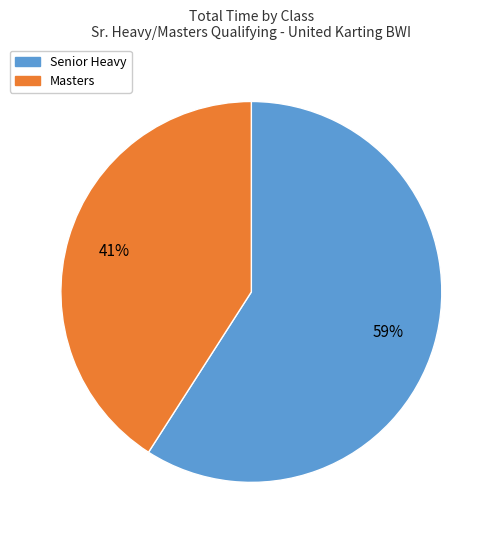

How many slices are in this pie chart?

2